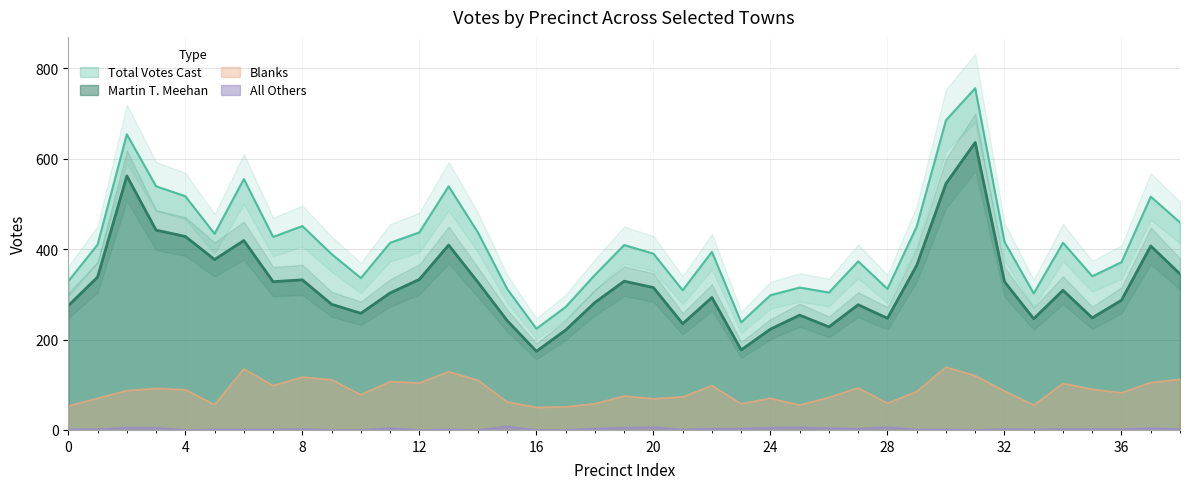

Reading left to right, what are all the values shown in this chart?

Total Votes Cast: 329	410	654	539	517	434	555	427	451	389	336	414	437	539	437	312	224	272	343	409	390	309	394	238	298	315	304	373	312	450	685	756	416	302	414	340	371	516	459
Martin T. Meehan: 275	338	562	442	428	377	419	328	332	278	258	303	333	409	327	242	174	221	282	329	315	235	293	177	223	254	228	277	247	364	545	636	328	246	309	248	287	407	345
Blanks: 53	70	87	92	89	56	135	98	117	111	78	107	104	129	110	62	50	51	58	75	69	73	98	58	70	55	72	93	59	85	139	120	86	55	103	90	82	105	112
All Others: 1	2	5	5	0	1	1	1	2	0	0	4	0	1	0	8	0	0	3	5	6	1	3	3	5	6	4	3	6	1	1	0	2	1	2	2	2	4	2